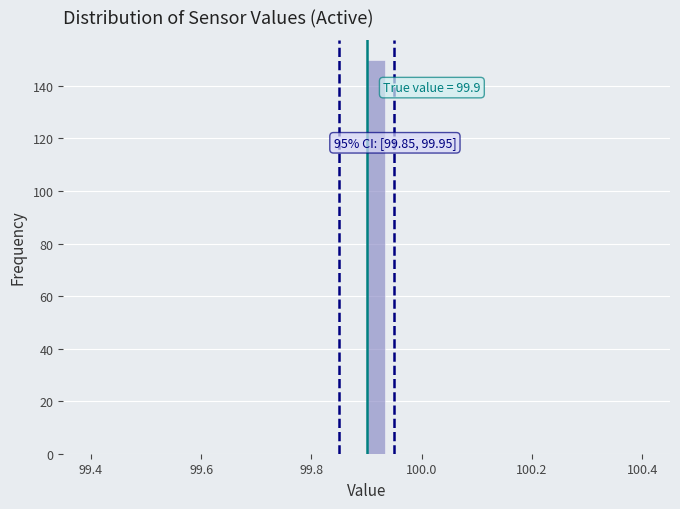

Read against the x-axis, roughly where is the centre of the tallest bar?

99.92